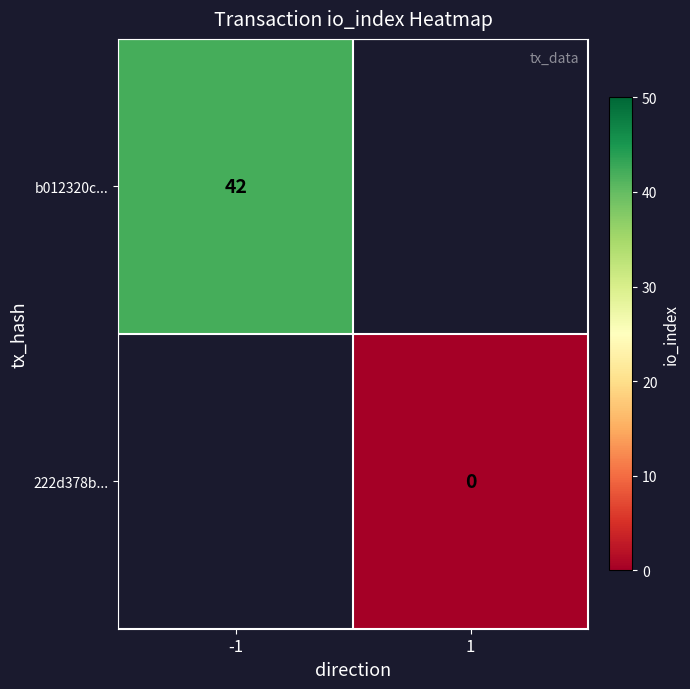

The value of b012320c... at -1 is 42. True or false?

True